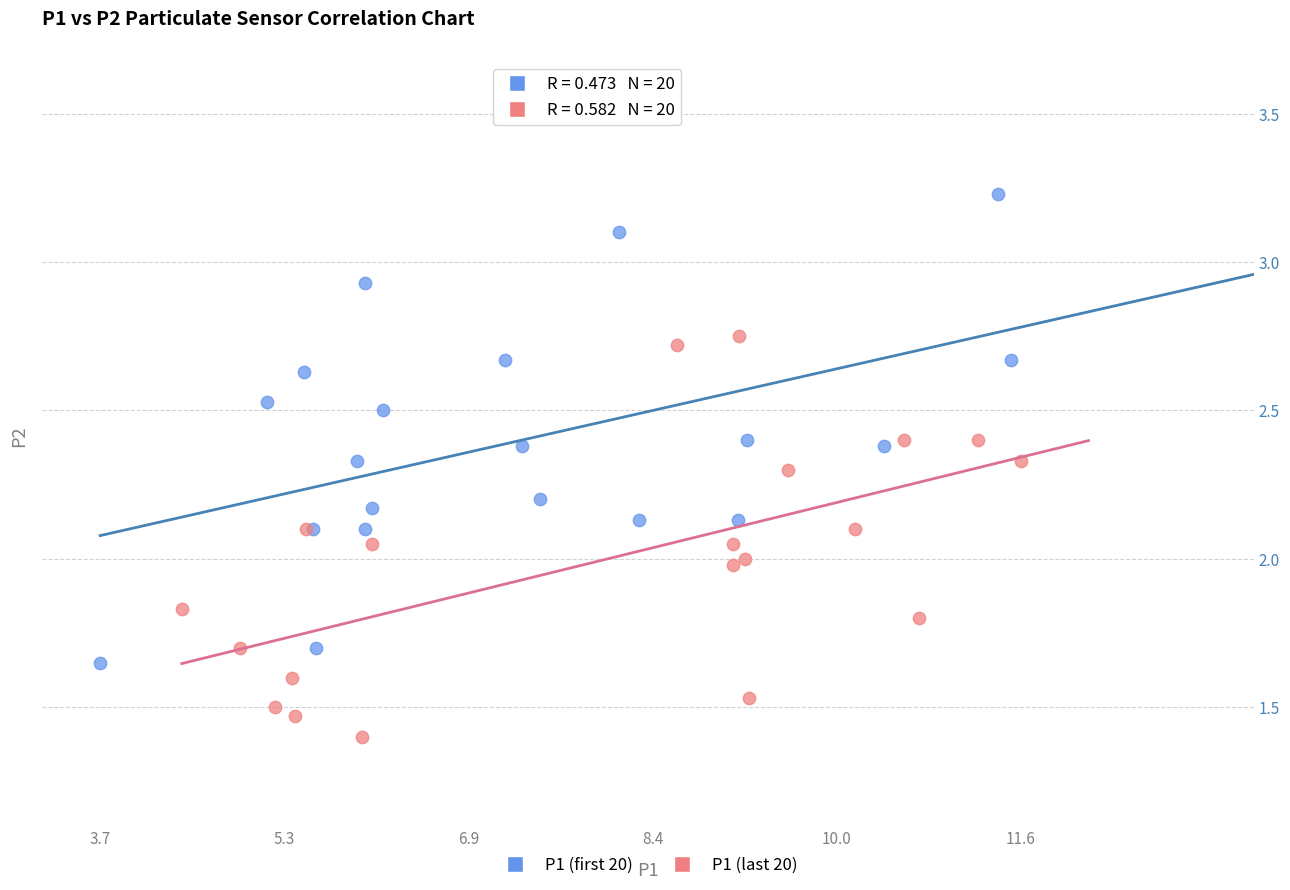

Which series reaches the minimum Y coordinate?

P1 (last 20)